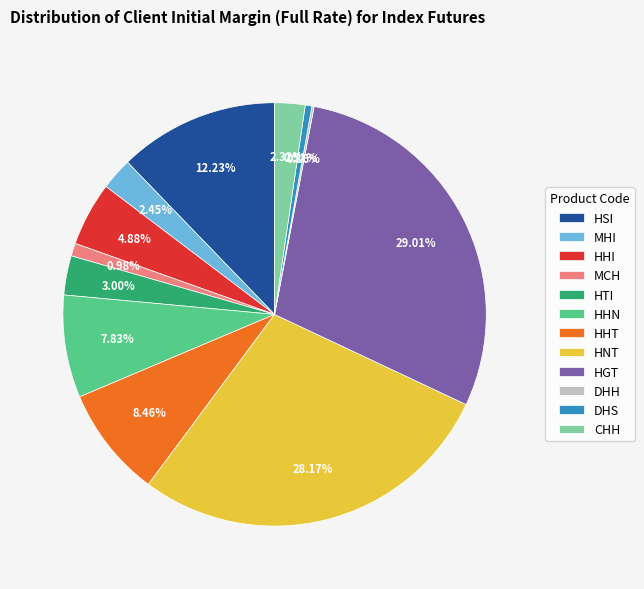

To the nearest percent, what percentage of the pie is HHN?

8%